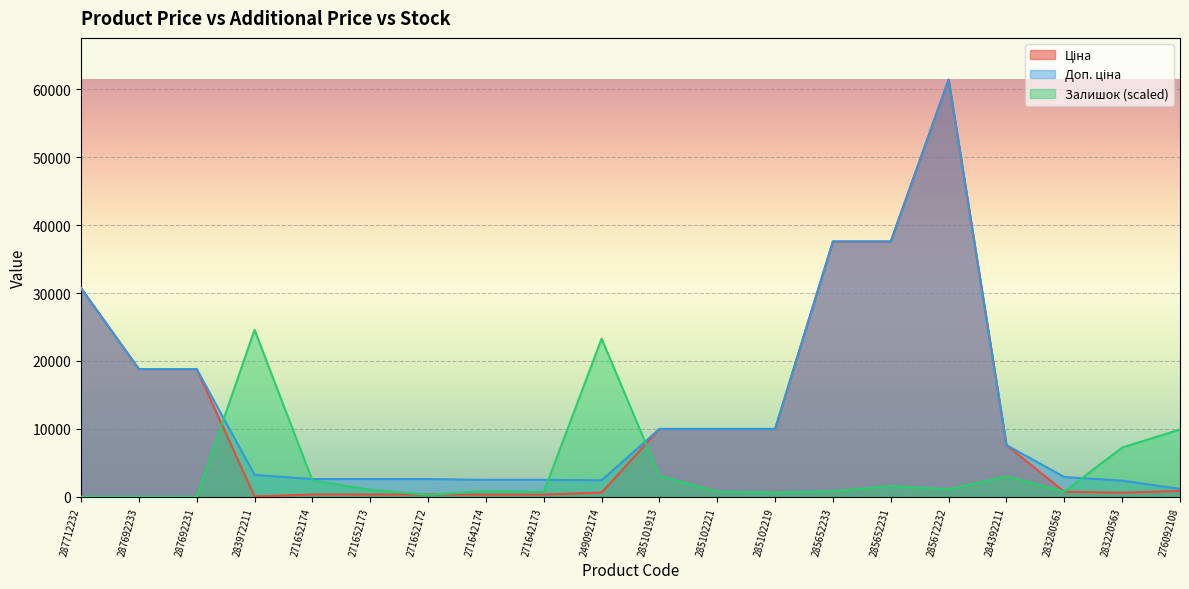

The value of Залишок at 287692233 is 0.0. True or false?

True